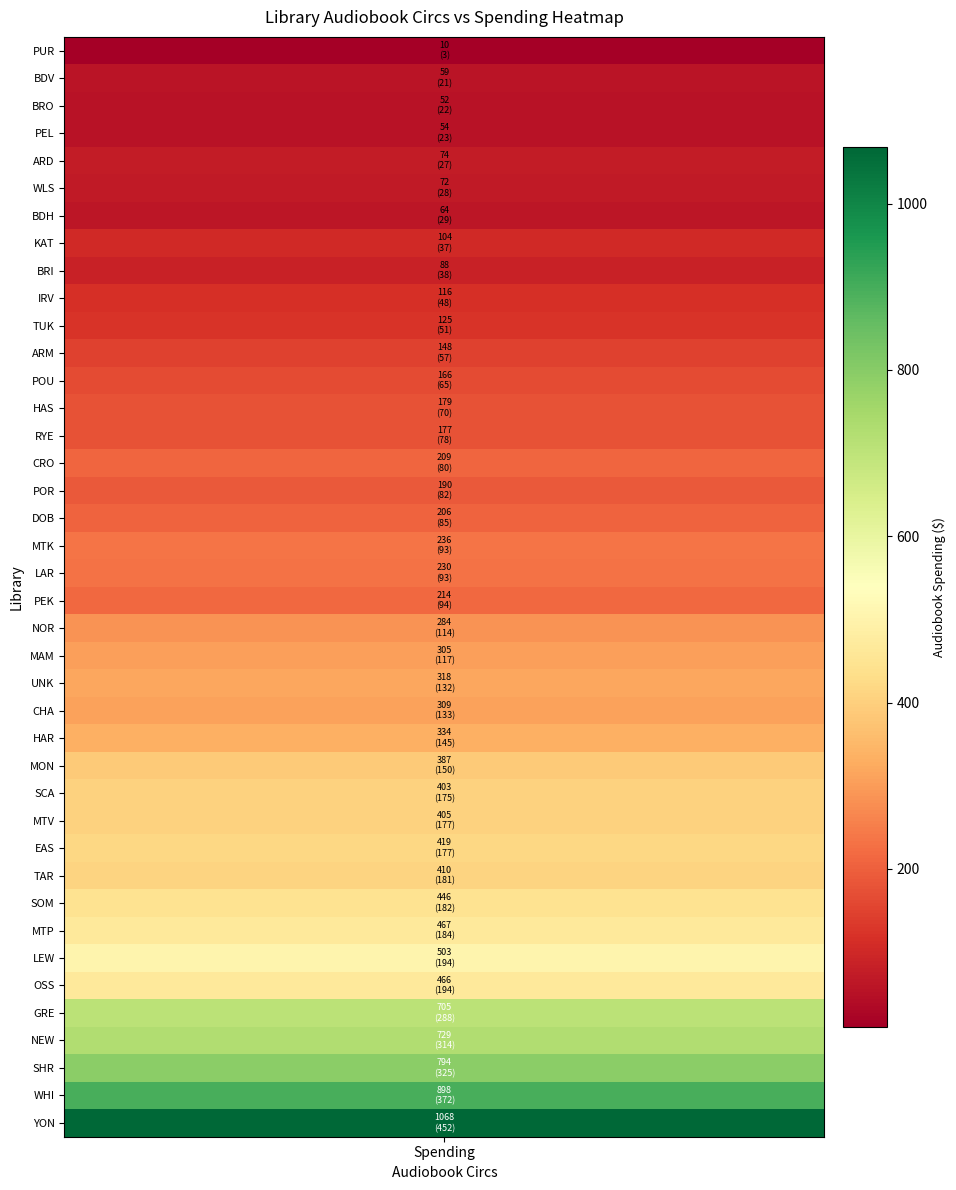

Is it true that LEW equals 502.6 at 1?

True